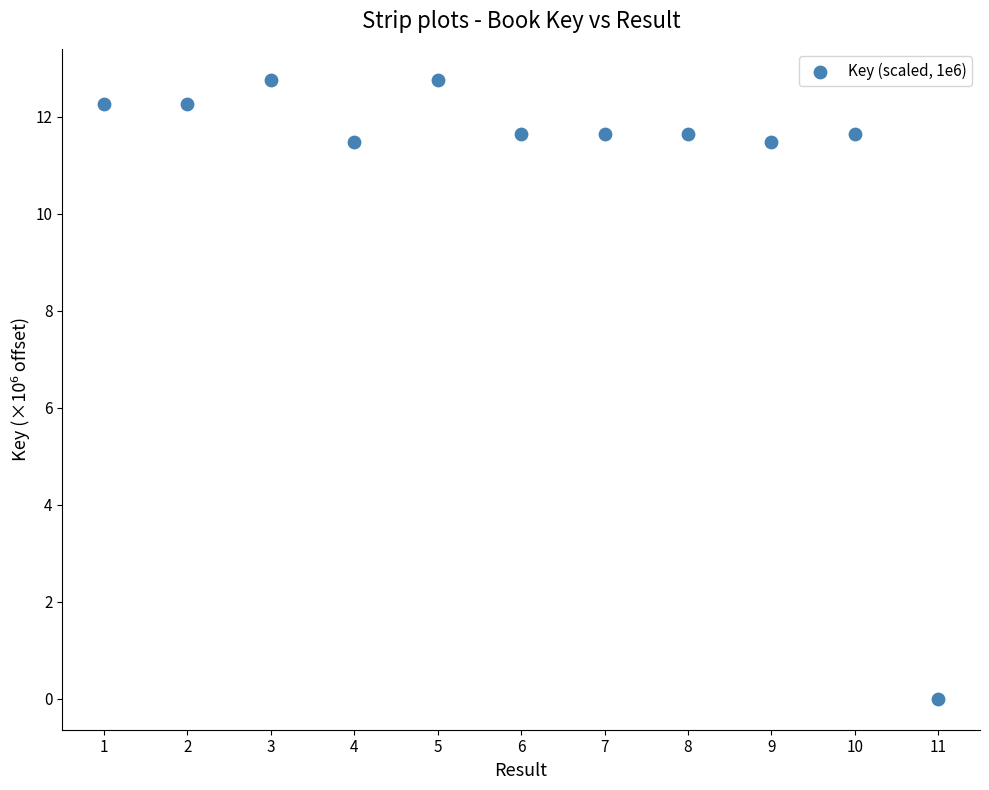

What is the average Y value?

10.9